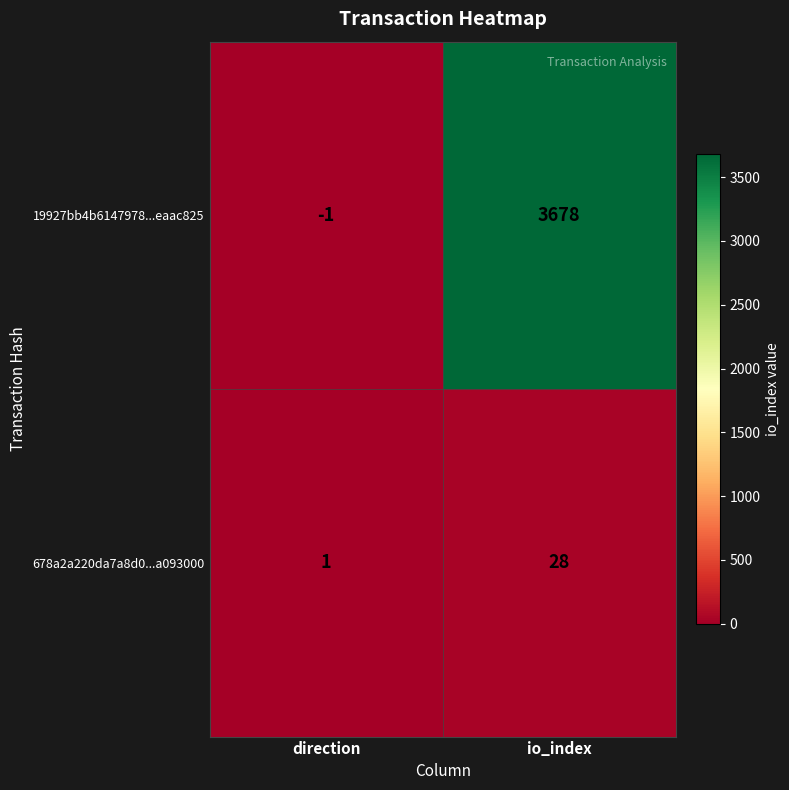

What is the maximum value shown in the chart?

3678